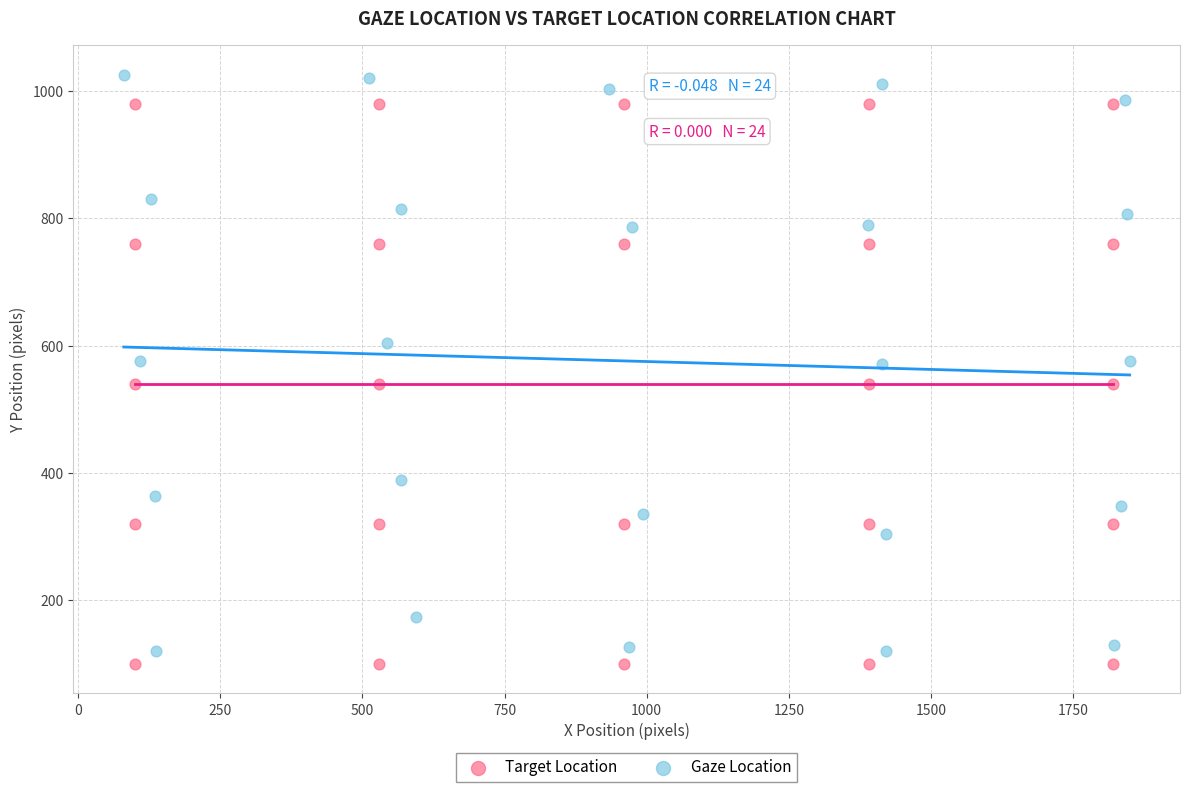

Which series reaches the maximum Y coordinate?

Gaze Location